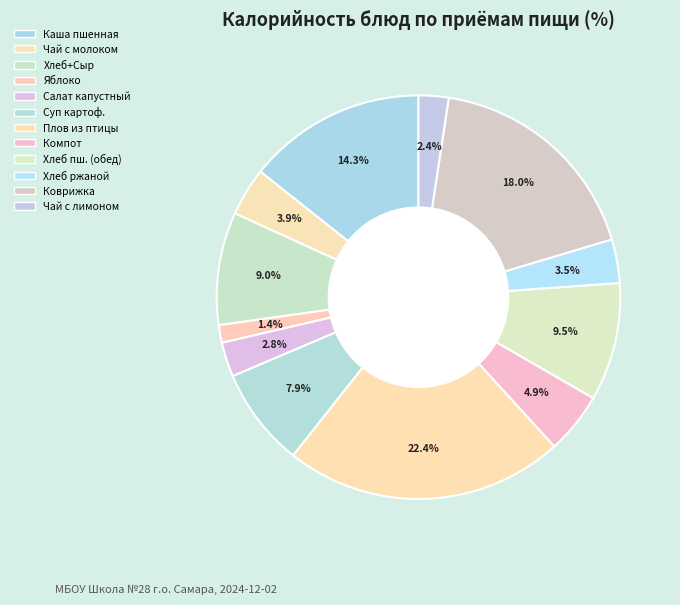

Rank the categories by value from lowest to highest.

Яблоко свежее, Чай с лимоном, Салат из белокочанной капусты, Хлеб ржаной, Чай с молоком и сахаром, Компот из изюма, Суп картофельный с клёцками, Хлеб пшеничный + Сыр, Хлеб пшеничный (обед), Каша пшенная молочная, Коврижка медовая, Плов из птицы